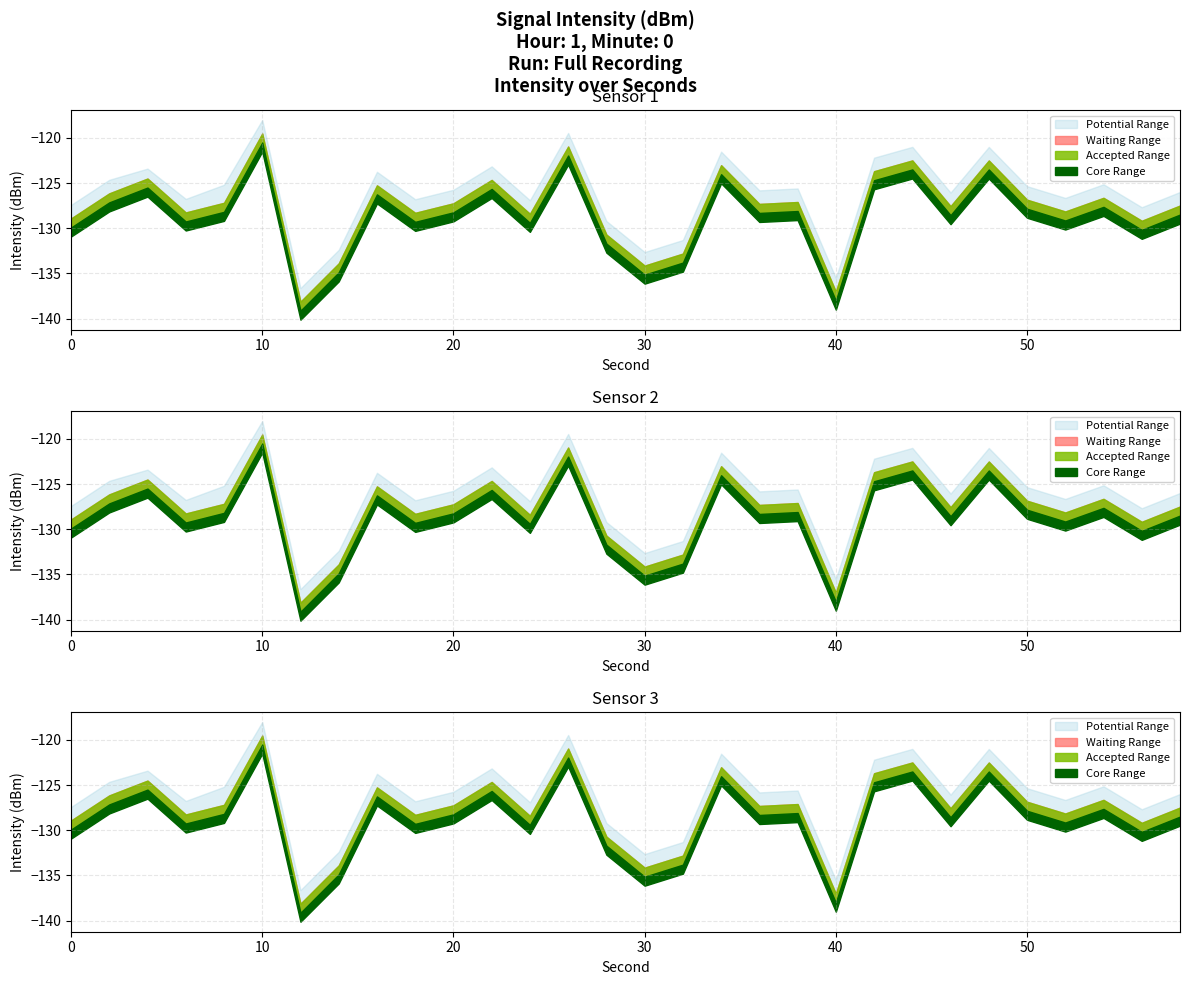

At which category does intensity(dBm) mean reach its first local valley?

6